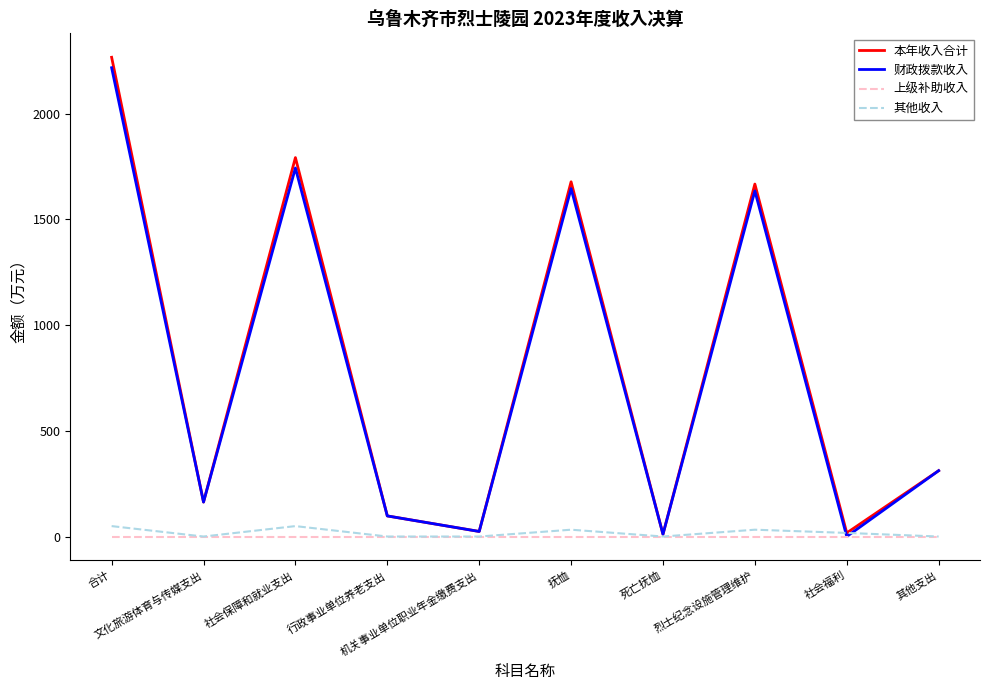

Which series has the widest spread of values?

本年收入合计